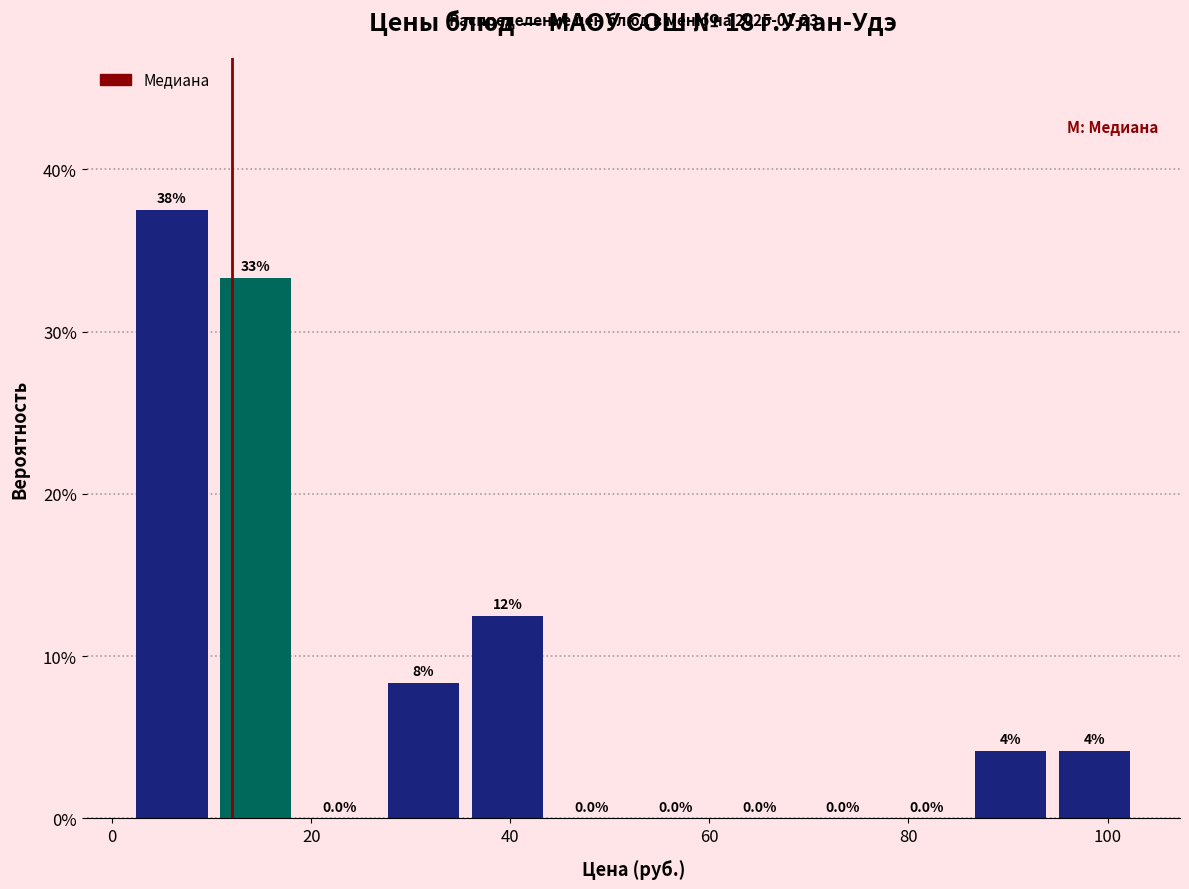

Which range on the x-axis has the tallest bar?

2 to 10